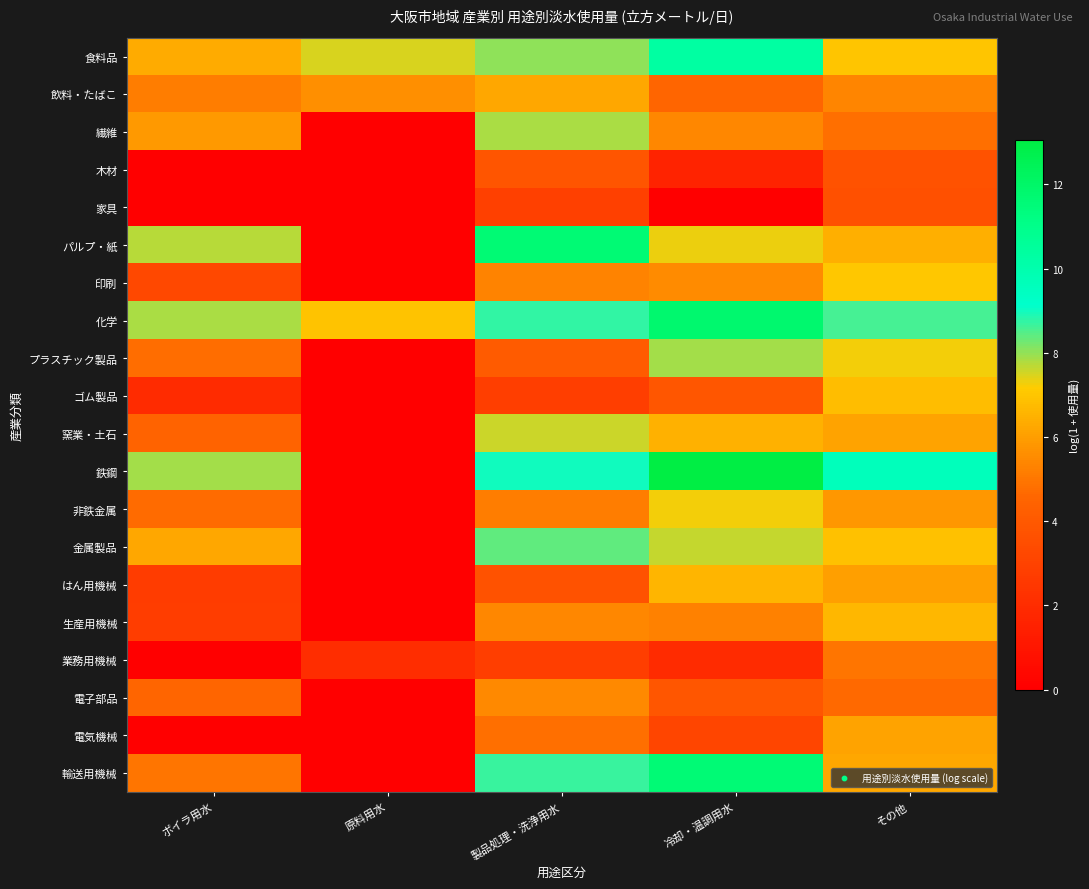

At how many categories does at least one series exceed 9?

3